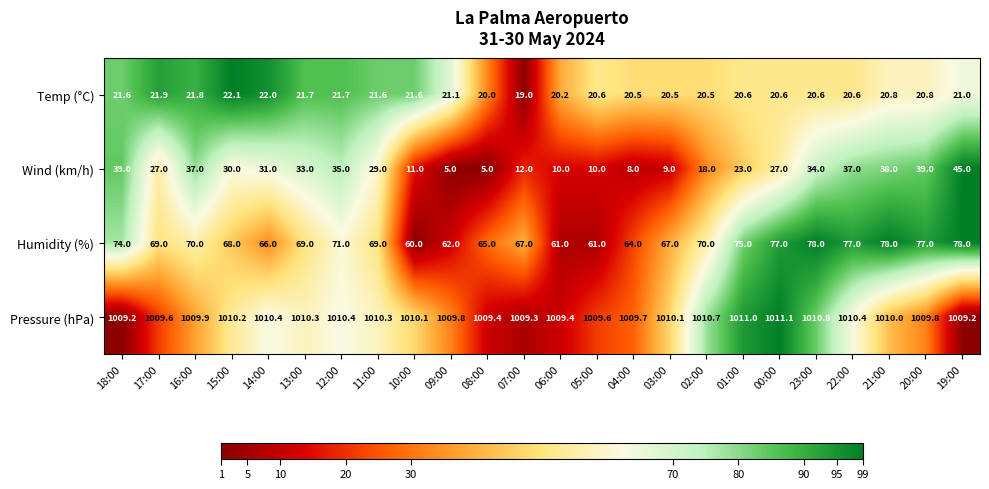

At 04:00, list the series in order from largest to smallest.

Pressure (hPa), Humidity (%), Temp (°C), Wind (km/h)